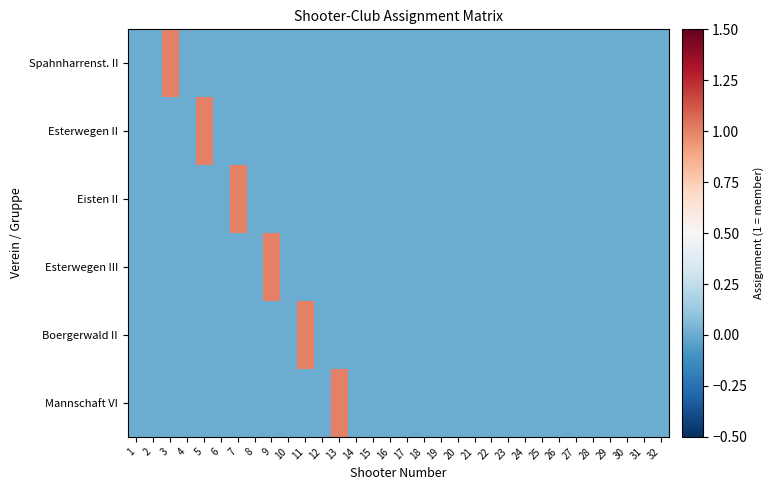

What is the difference between the maximum and second lowest values in the Eisten II series?

1